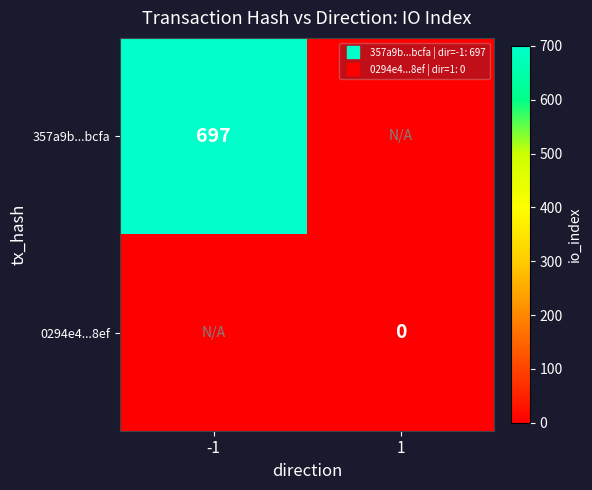

Rank the series by their maximum value, from lowest to highest.

0294e4...8ef, 357a9b...bcfa